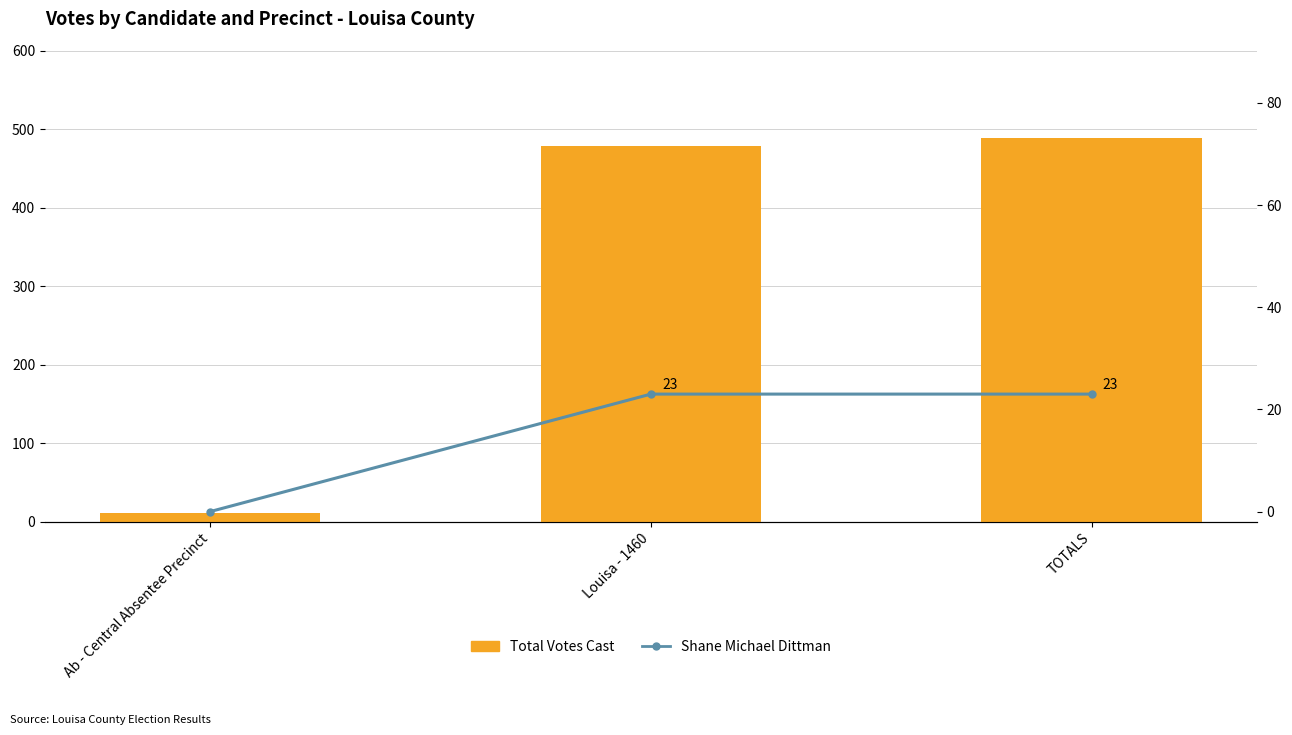

Reading left to right, what are all the values shown in this chart?

Total Votes Cast: Ab - Central Absentee Precinct=11	Louisa - 1460=478	TOTALS=489
Shane Michael Dittman: Ab - Central Absentee Precinct=0	Louisa - 1460=23	TOTALS=23